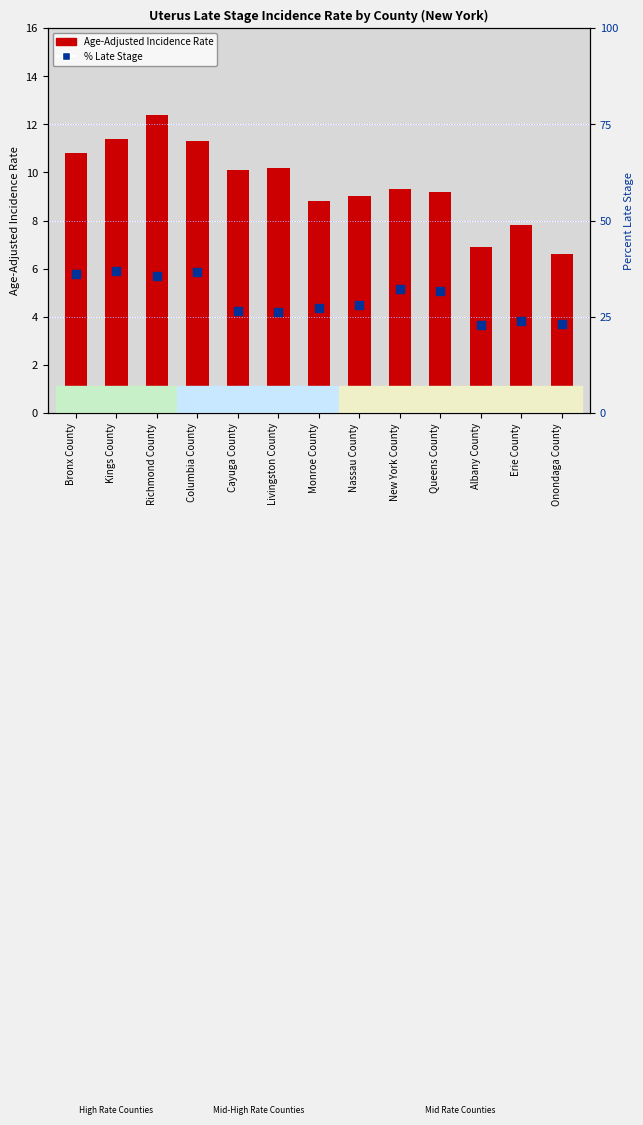

Which series has the widest spread of Y values?

Percent of Cases with Late Stage